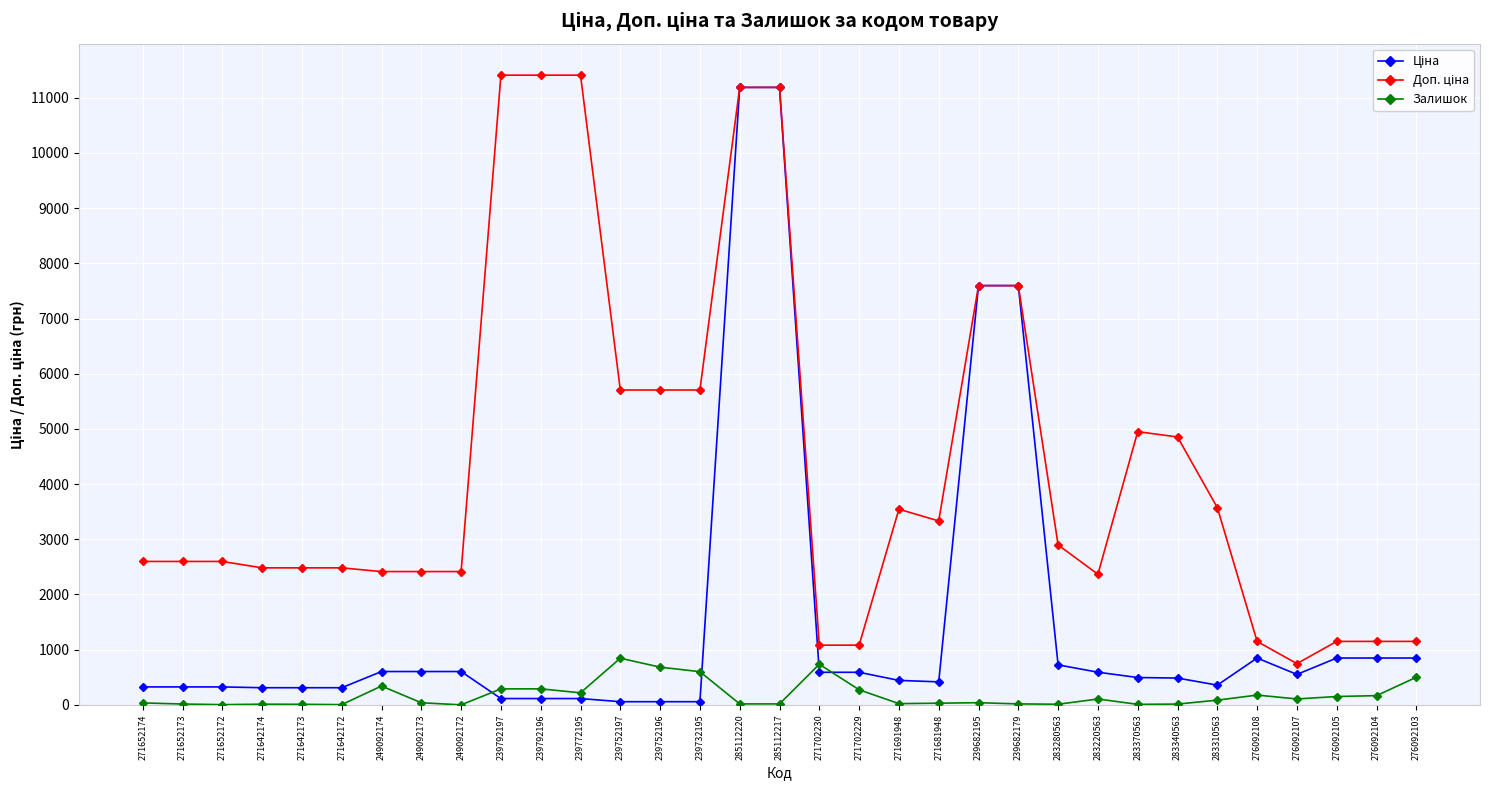

What is the greatest value displayed?

11410.0